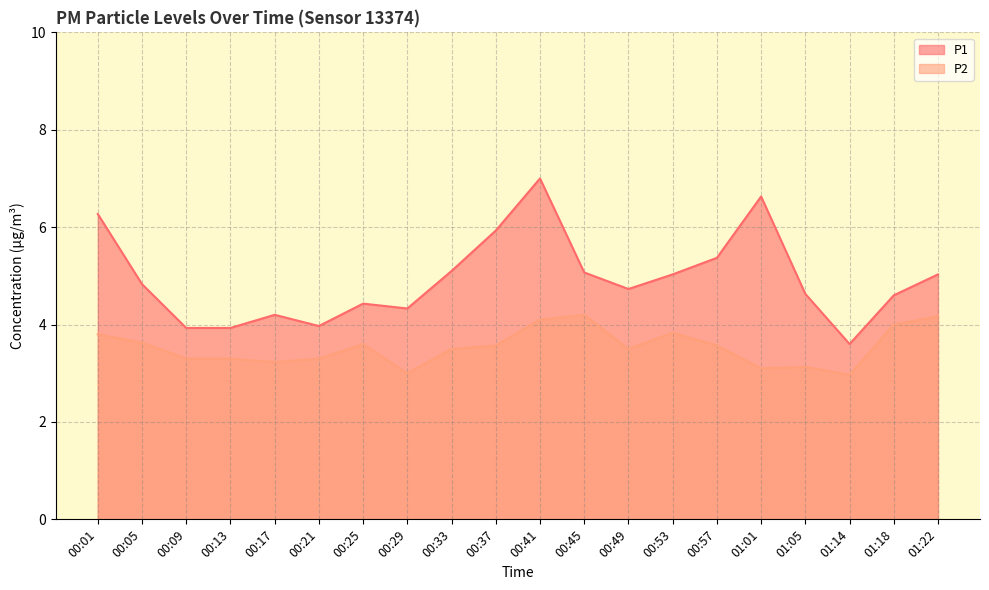

Where is the first local minimum for P2?

00:17